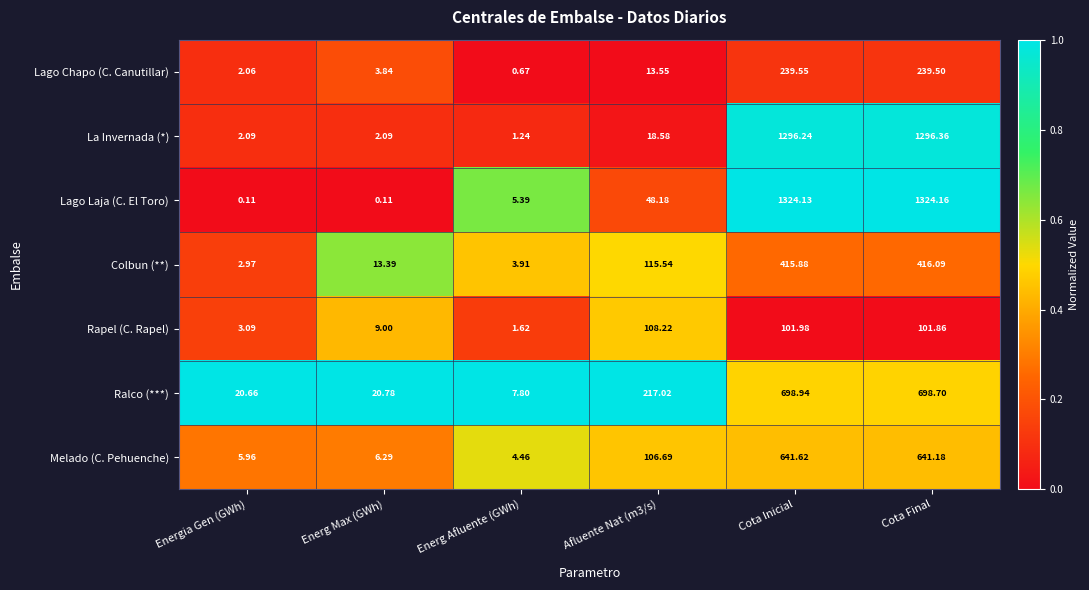

Rank the series by their maximum value, from lowest to highest.

Rapel (C. Rapel), Lago Chapo (C. Canutillar), Colbun (**), Melado (C. Pehuenche), Ralco (***), La Invernada (*), Lago Laja (C. El Toro)